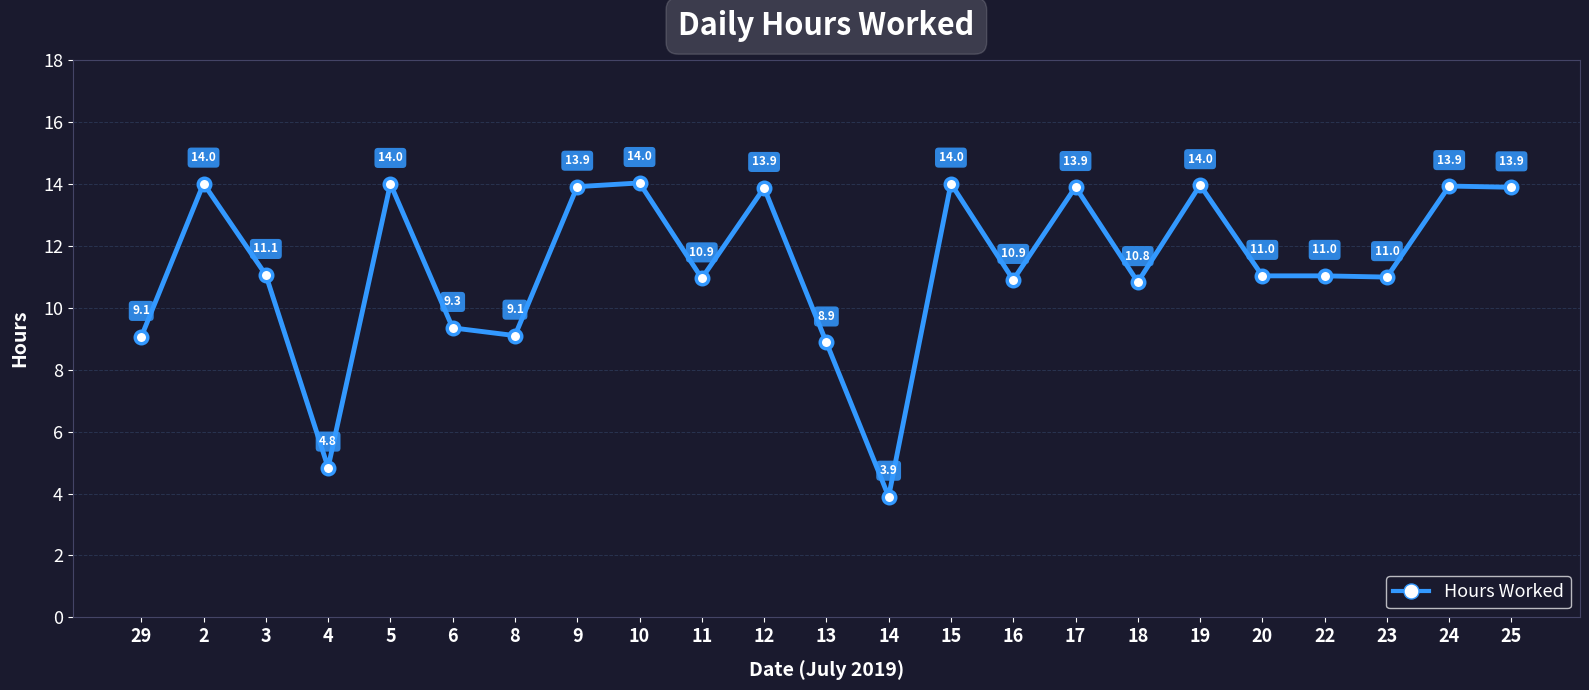

What is the sum of the values at 8 and 16?

20.0